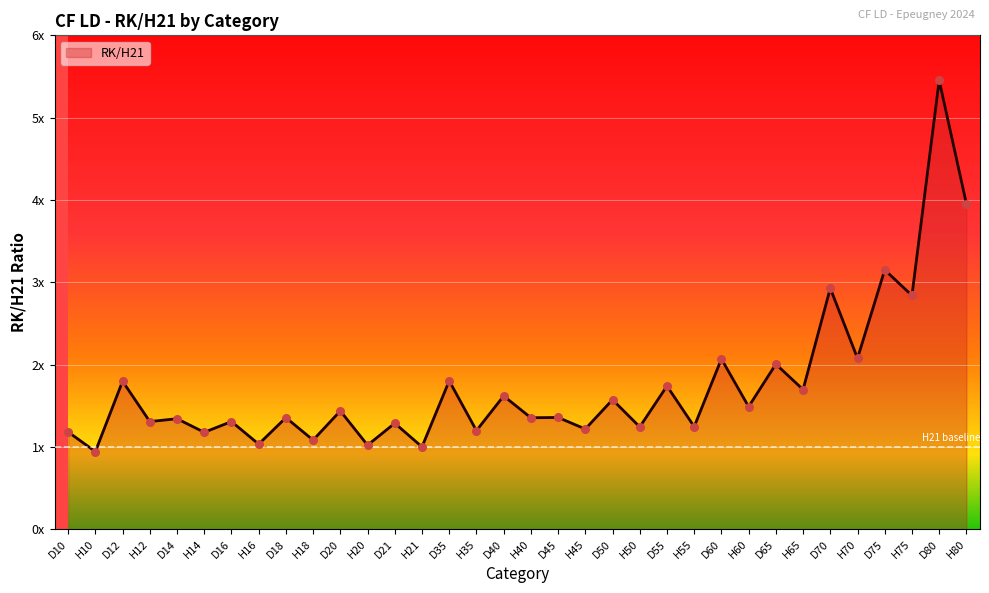

What is the change in value from H35 to D45?

+0.2